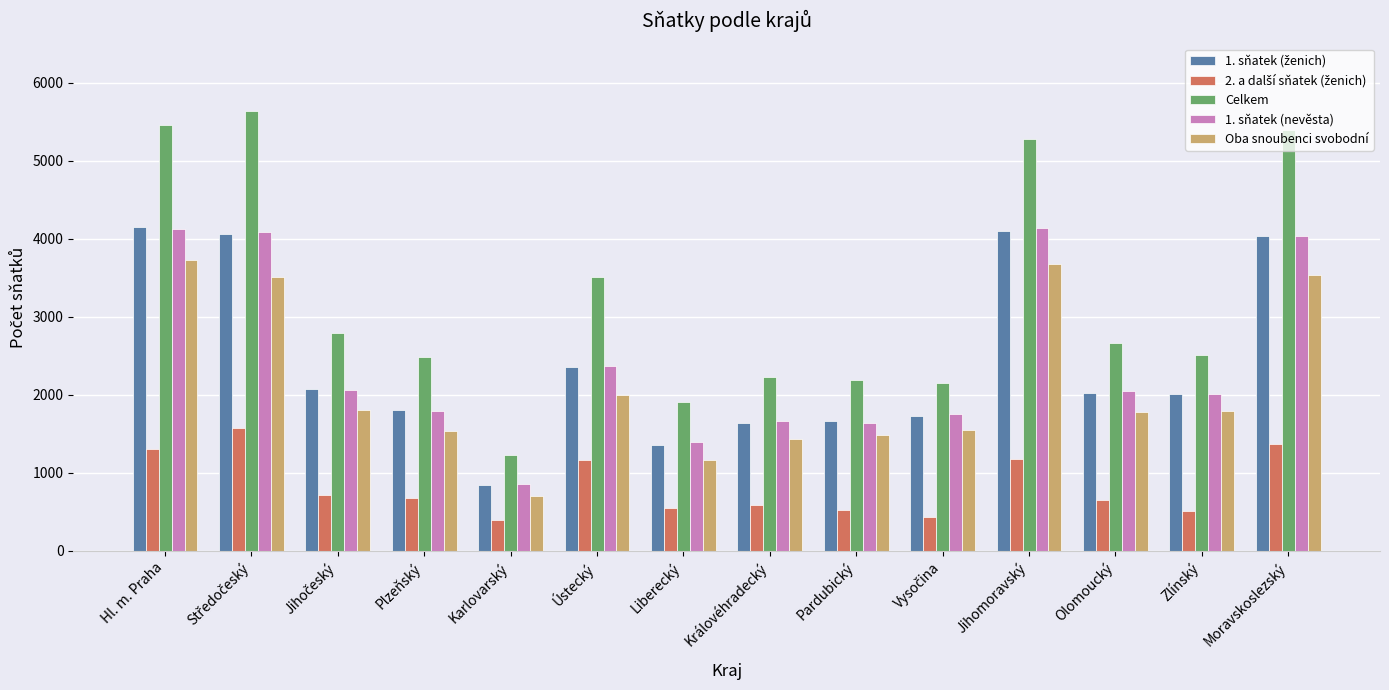

Where does the Oba snoubenci svobodní series first go above 1789?

Hl. m. Praha